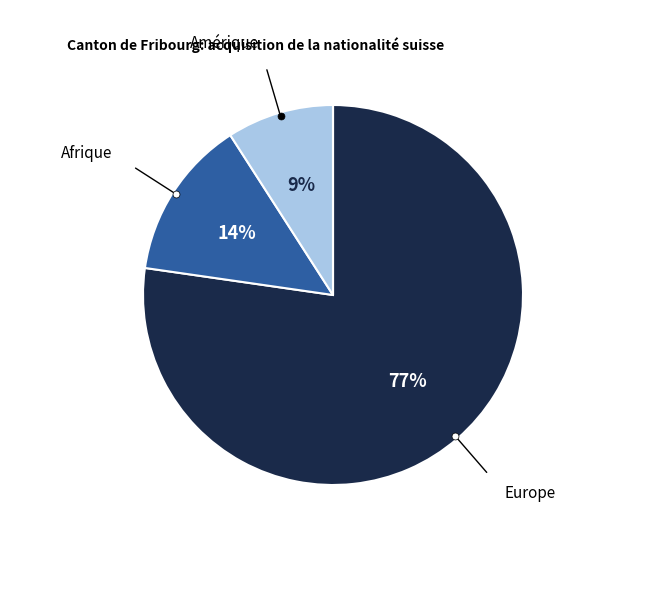

Does any single category account for the majority?

Yes